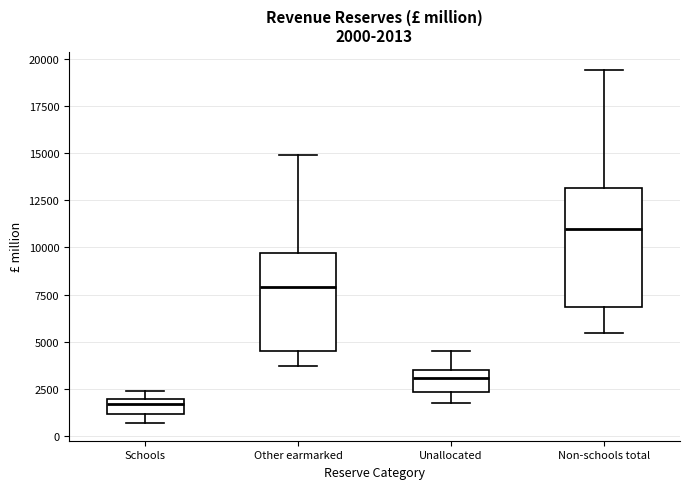

Comparing the boxes themselves (not the whiskers), which one is the tallest?

Non-schools total